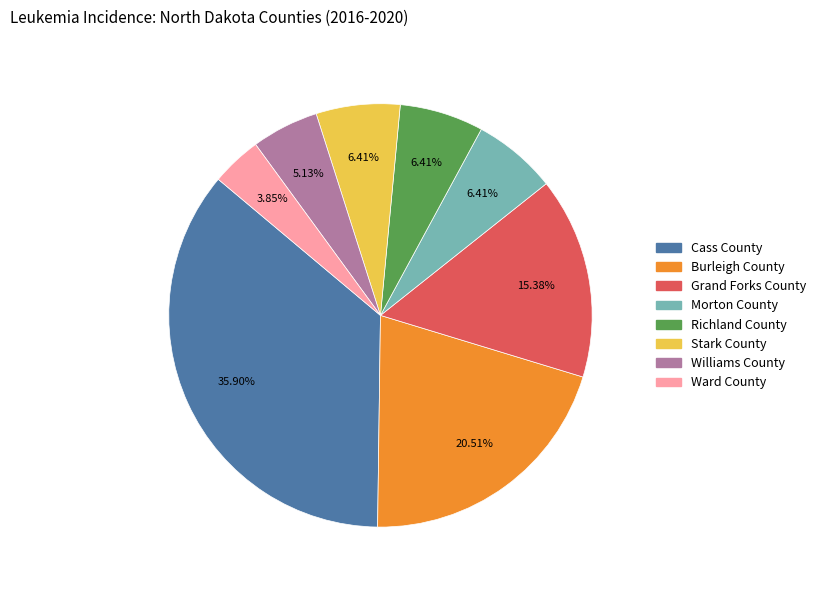

How many segments does this pie chart have?

8